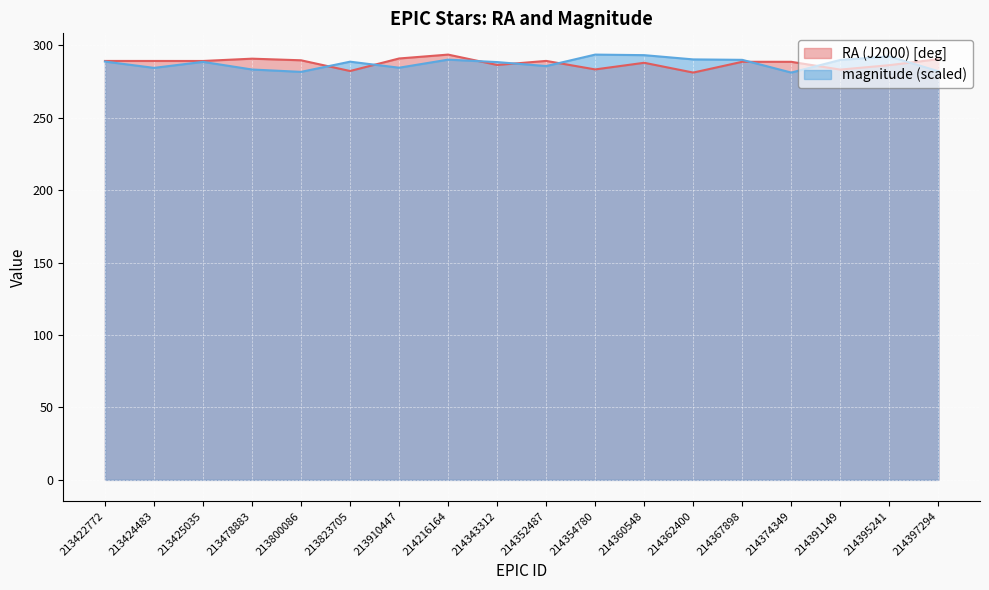

At which category does RA (J2000) [deg] reach its first local valley?

213425035